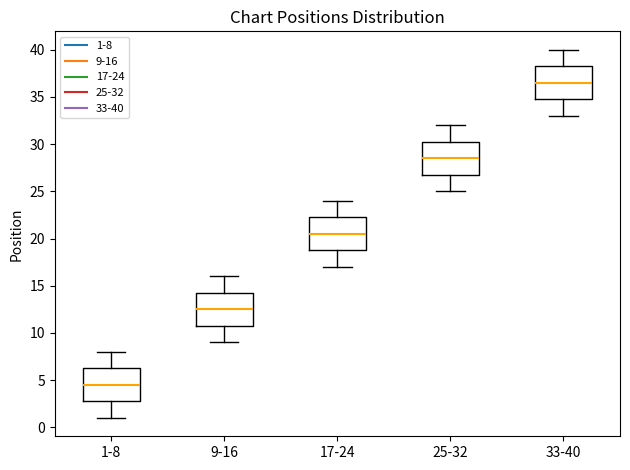

Which box has the highest median line?

33-40